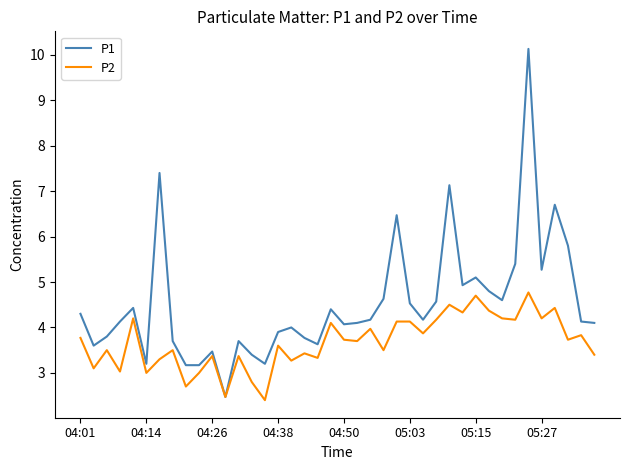

What is the greatest value displayed?

10.1